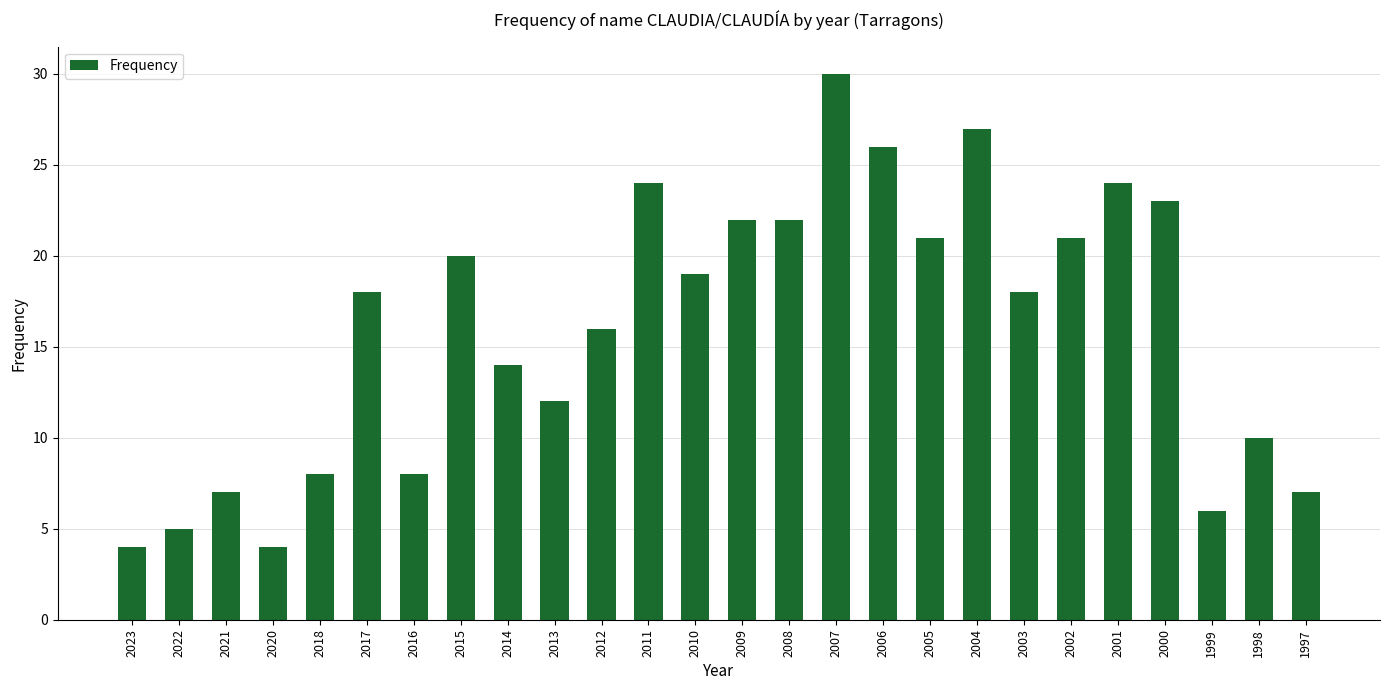

What is the greatest value displayed?

30